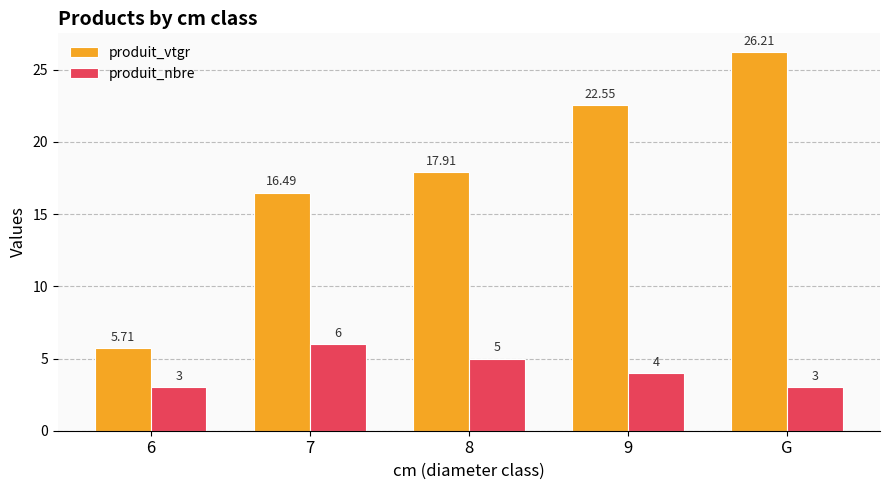

What is the average value of the produit_vtgr series?

17.8